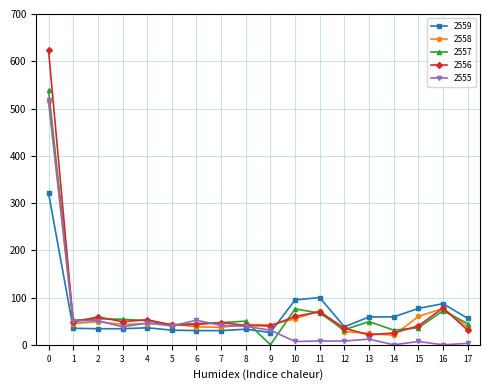

What is the highest value of the 2557 series?

539